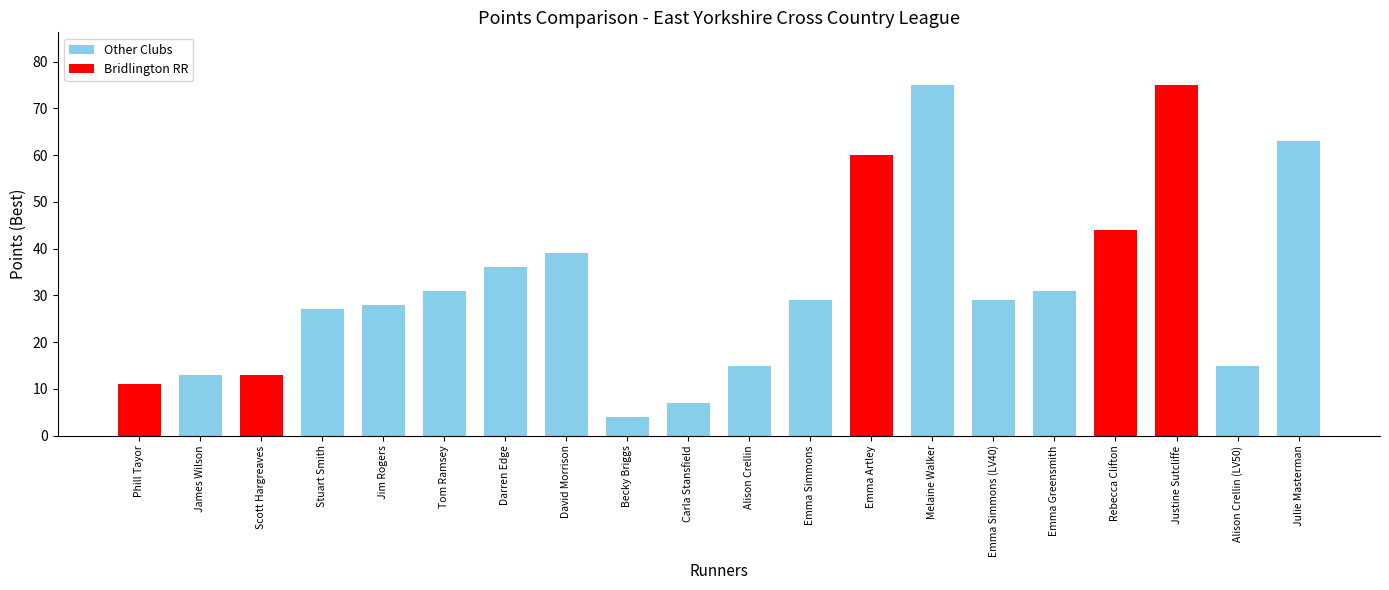

What position from the right is Darren Edge?

14